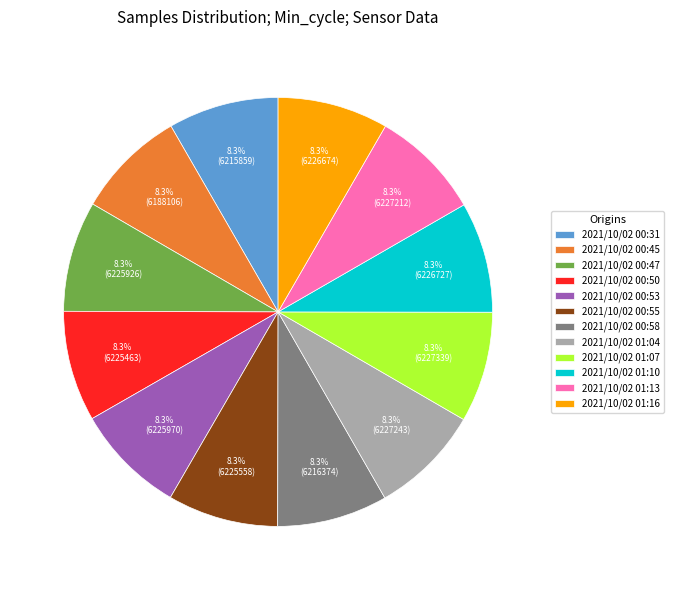

Approximately how many times larger is the value at 2021/10/02 00:55 compared to 2021/10/02 01:13?

1.0